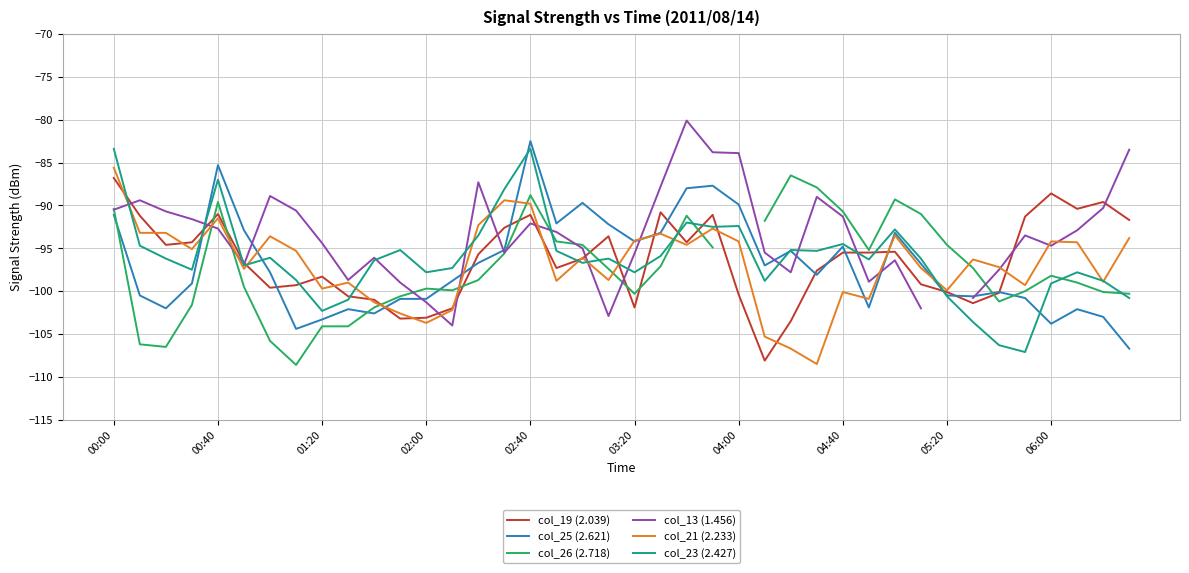

At which category does the chart reach its peak across all series?

22